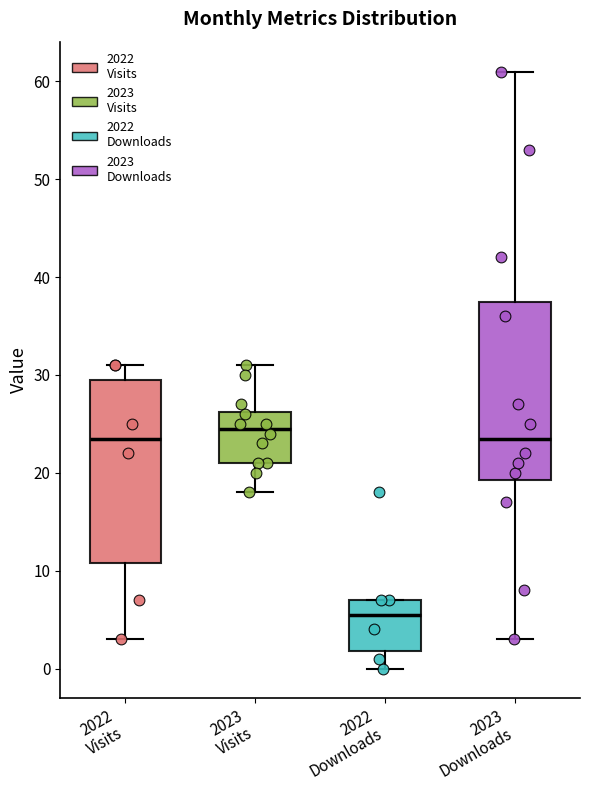

Reading left to right, transcribe this box plot: for each box, give where its median line is, the range the box spans, and where its two whiskers end, as read against the y-axis. The values are not printed on the chart, so give them approximately, as read against the axis.

2022 Visits: median 24, box 11 to 30, whiskers 3 to 31
2023 Visits: median 25, box 21 to 26, whiskers 18 to 31
2022 Downloads: median 6, box 2 to 7, whiskers 0 to 7
2023 Downloads: median 24, box 19 to 38, whiskers 3 to 61